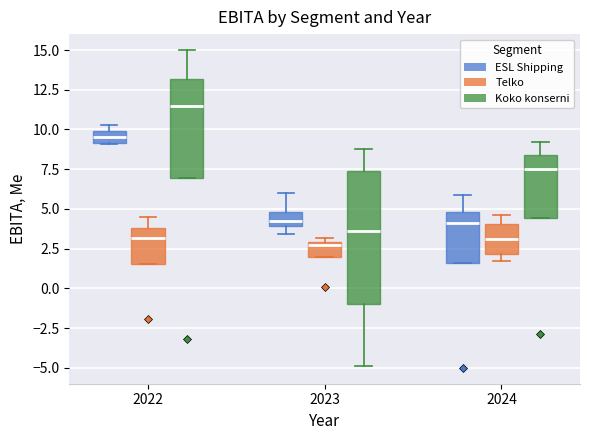

Comparing the boxes themselves (not the whiskers), which one is the tallest?

2023 (Koko konserni)